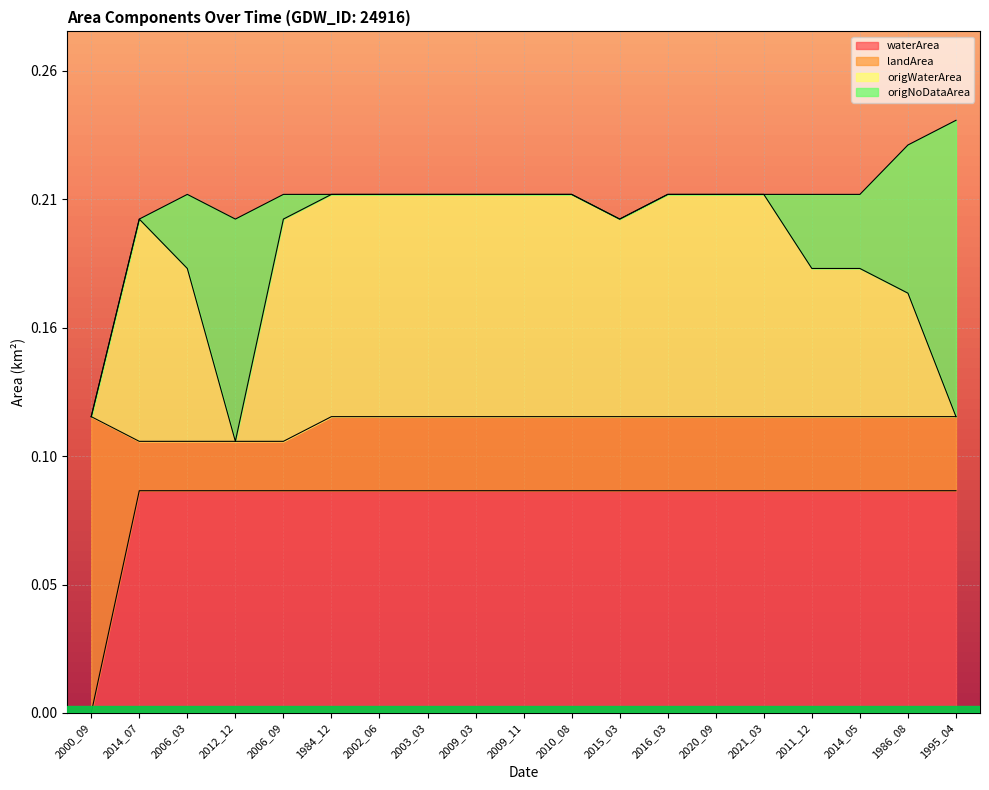

At which category is the sum across all series the highest?

1995_04